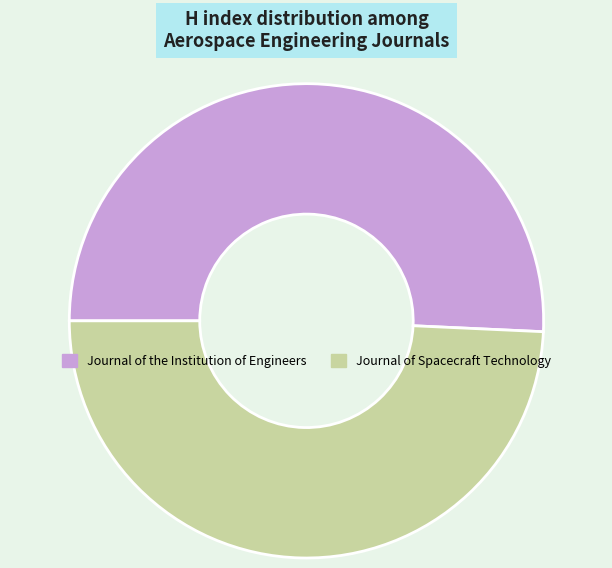

True or false: Journal of the Institution of Engineers accounts for 63% of the total.

False